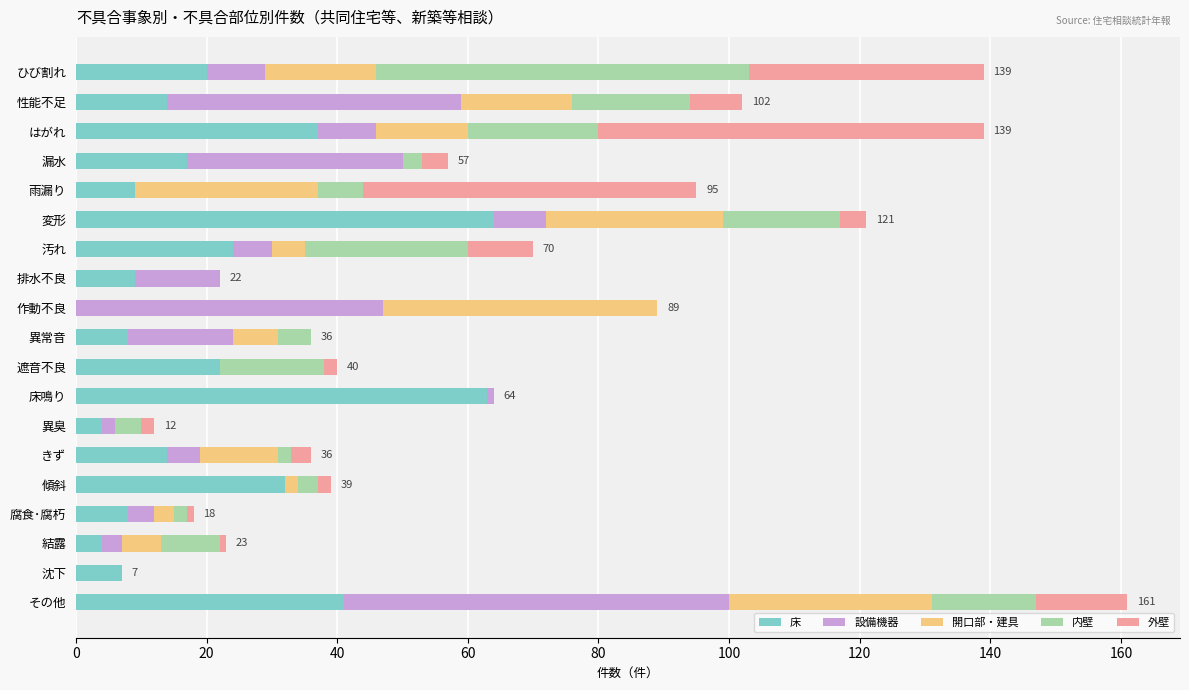

The value of 床 at 遮音不良 is 10. True or false?

False